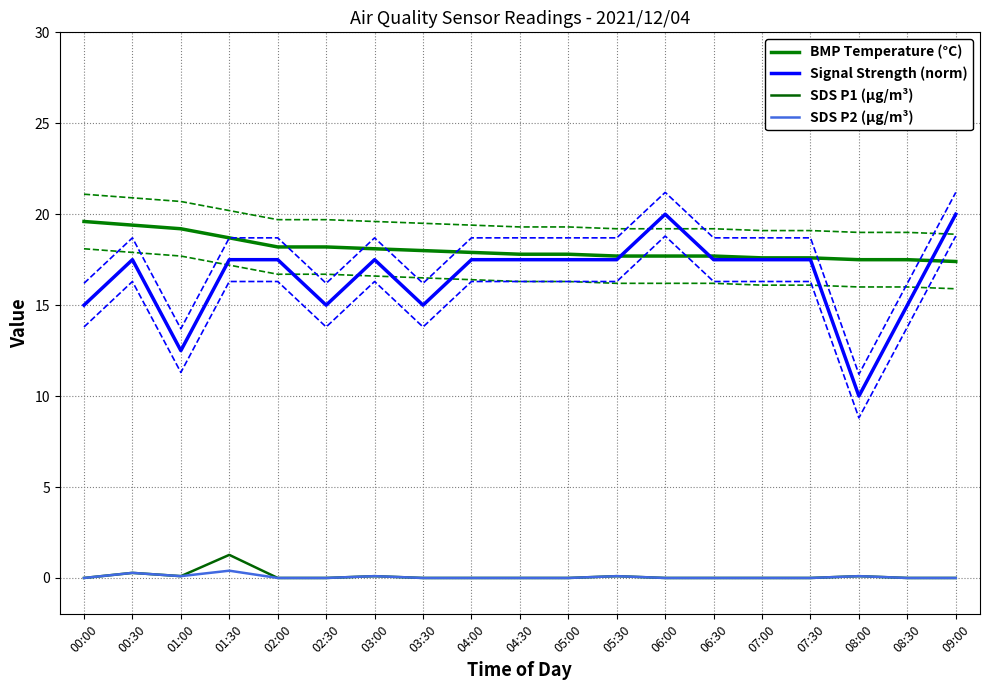

Is the value of SDS P1 (µg/m³) at 05:00 greater than the value of SDS P2 (µg/m³) at 03:00?

No